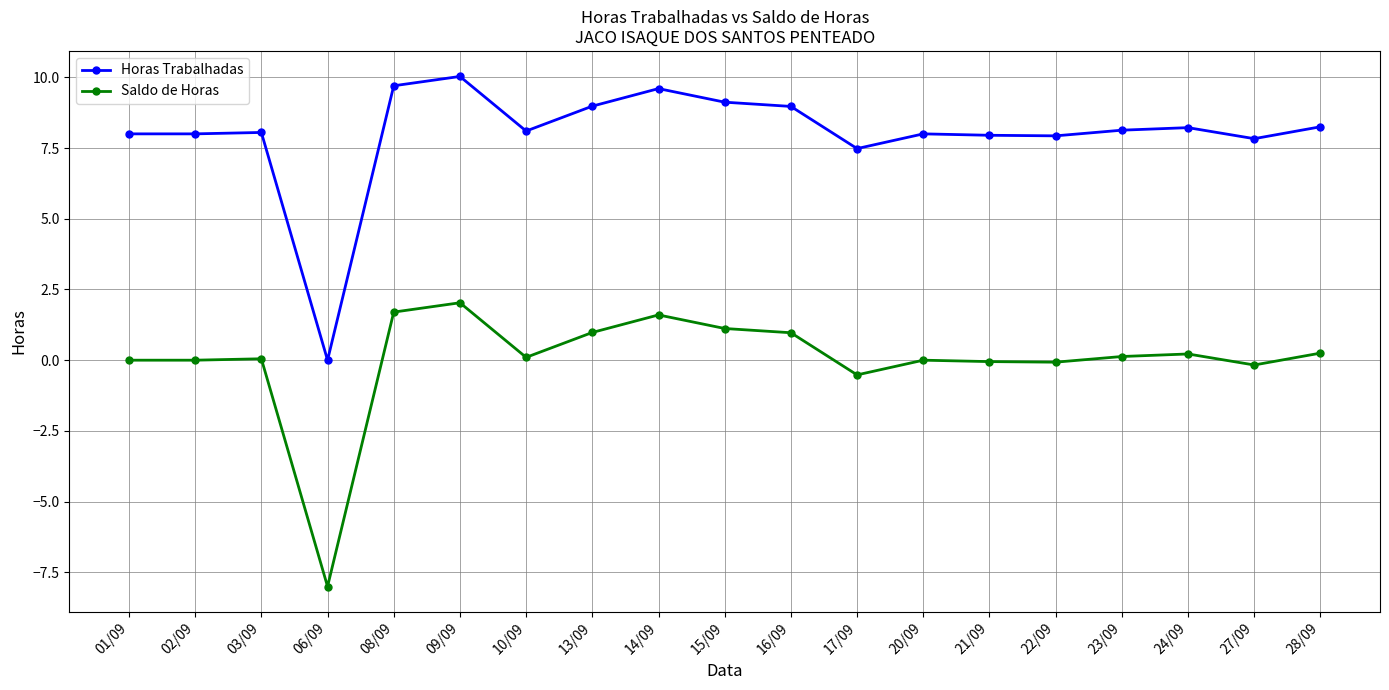

What is the spread (max minus min) of values at 28/09?

8.0